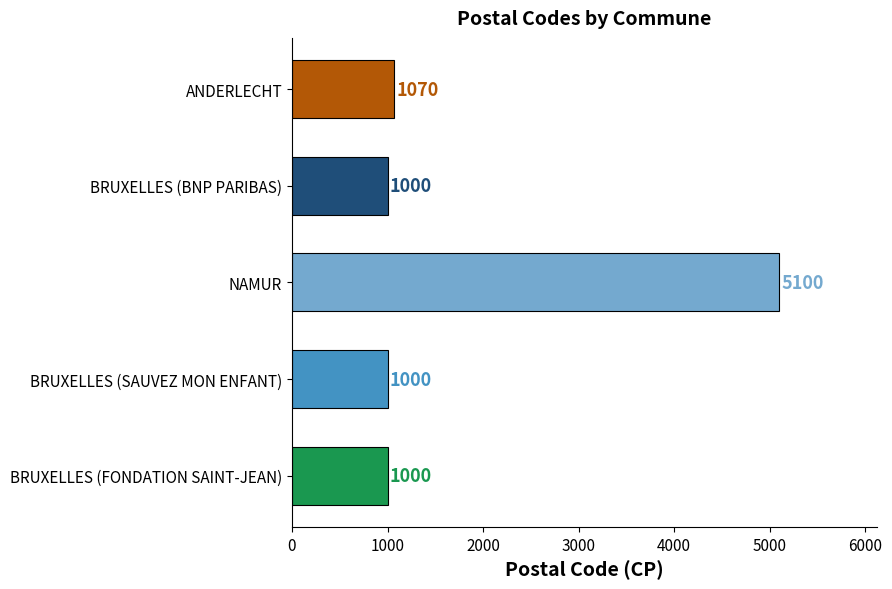

Reading top to bottom, what are all the values shown in this chart?

1070	1000	5100	1000	1000